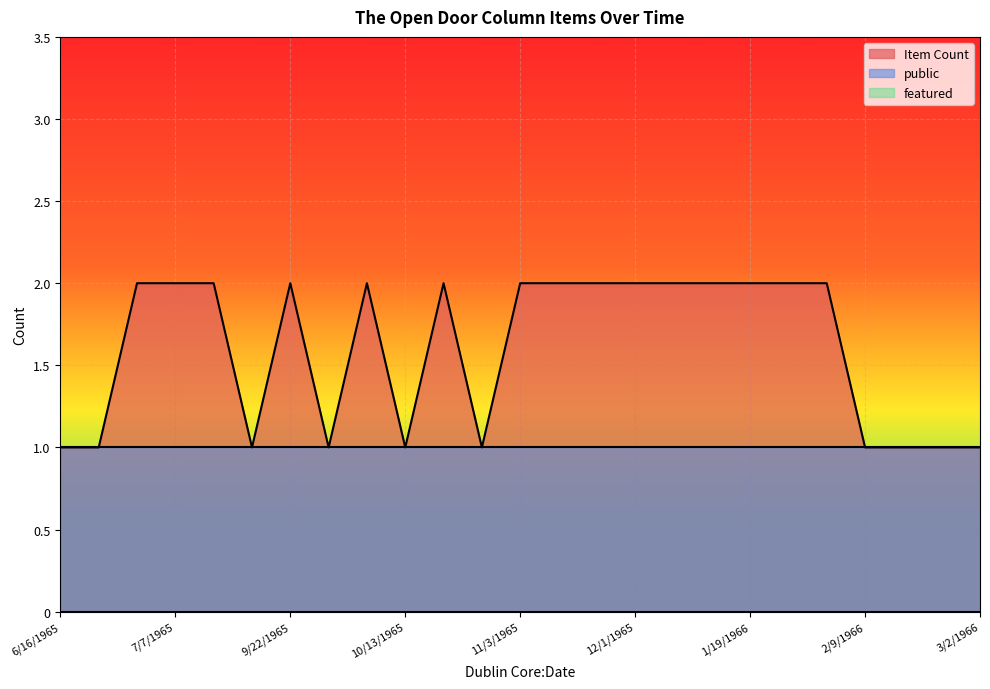

Between 11/10/1965 and 10/6/1965, which is larger?

11/10/1965